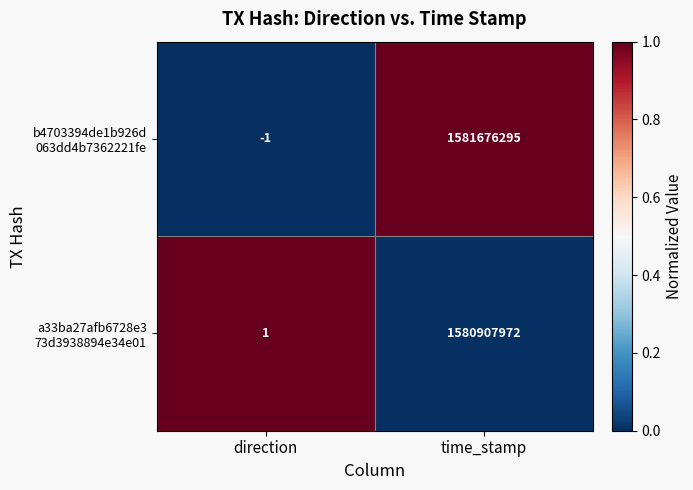

What is the difference between the highest and lowest values at time_stamp?

768323